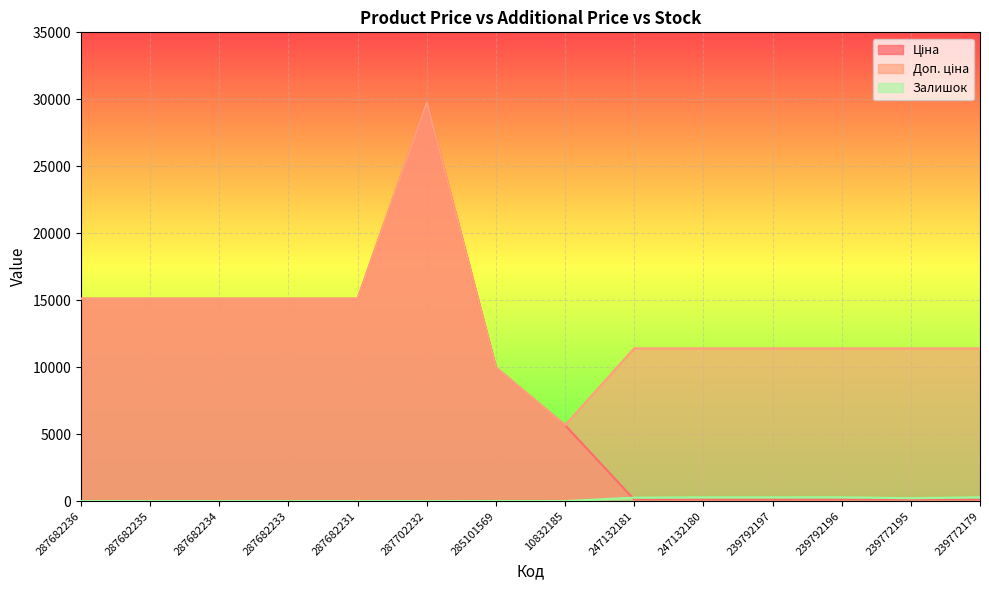

Where is the first local maximum for Доп. ціна?

287702232